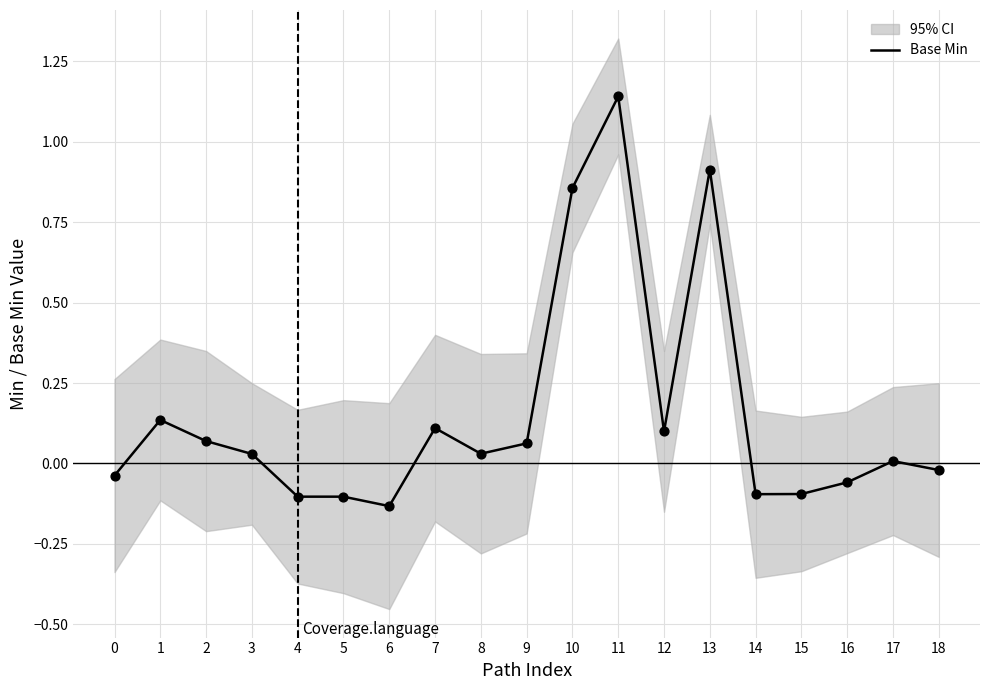

Which has a higher value, 1 or 9?

1